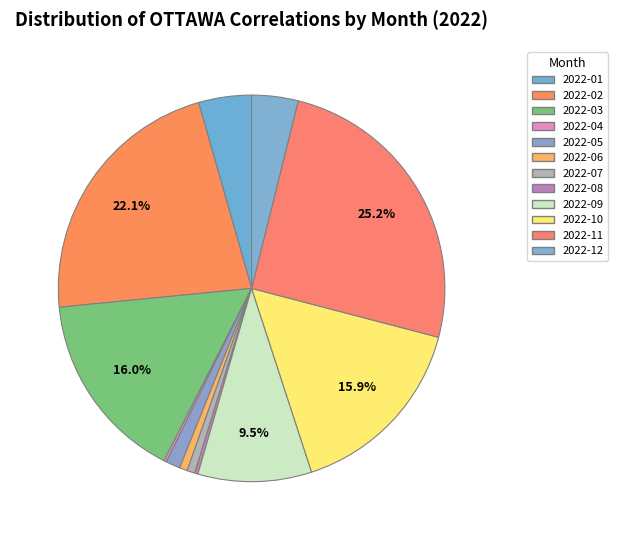

Count the number of slices in the pie.

12